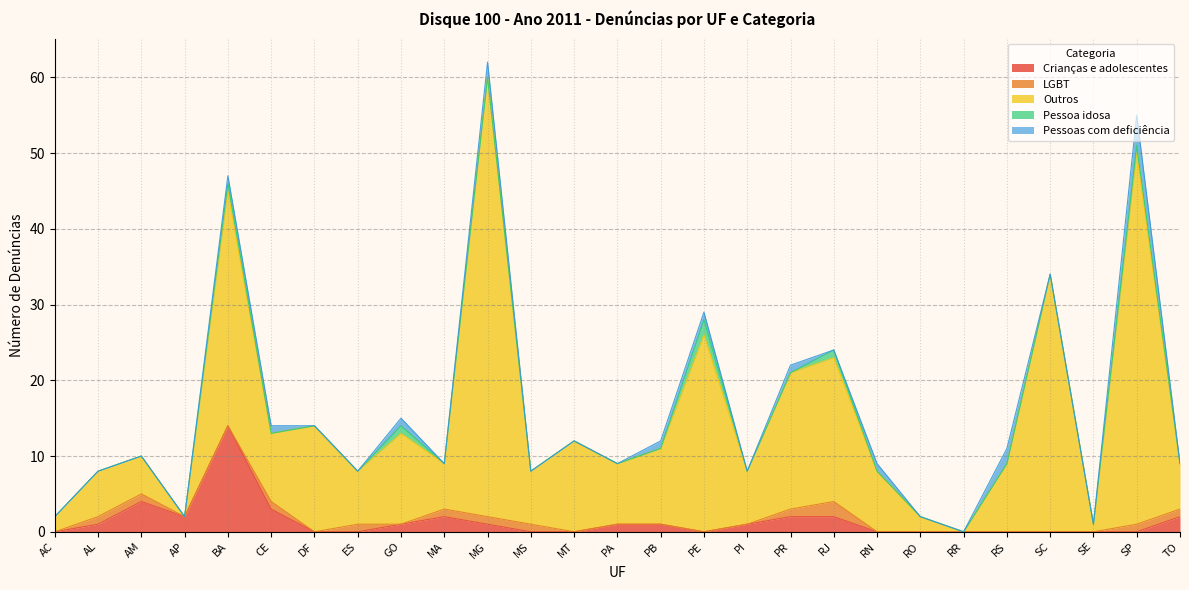

What is the difference between the maximum and second lowest values in the LGBT series?

2